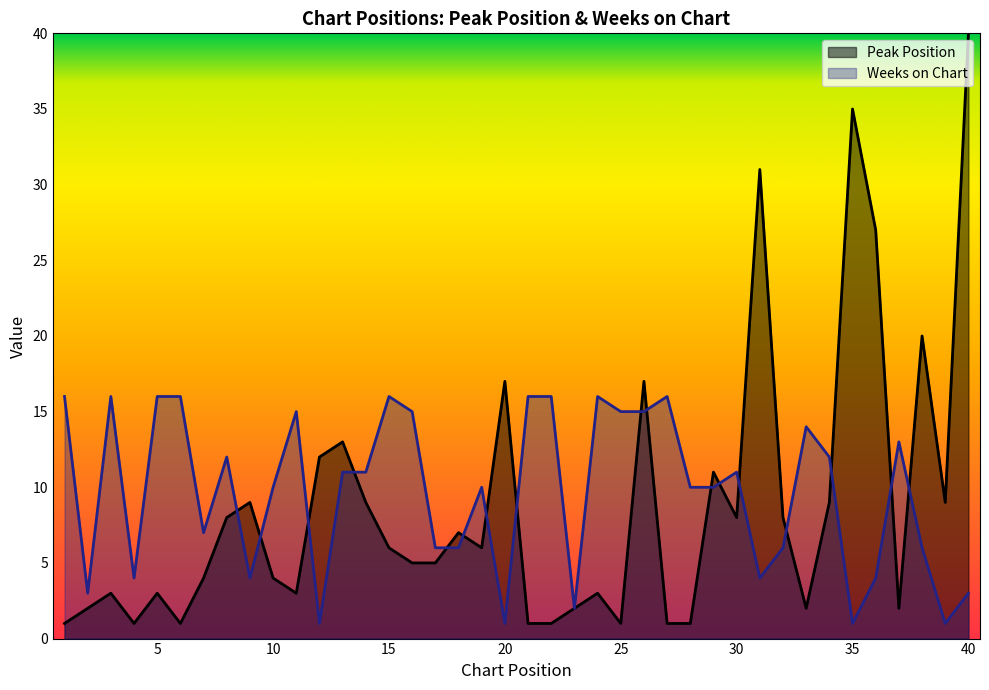

Rank the series by their maximum value, from highest to lowest.

Peak Position, Weeks on Chart